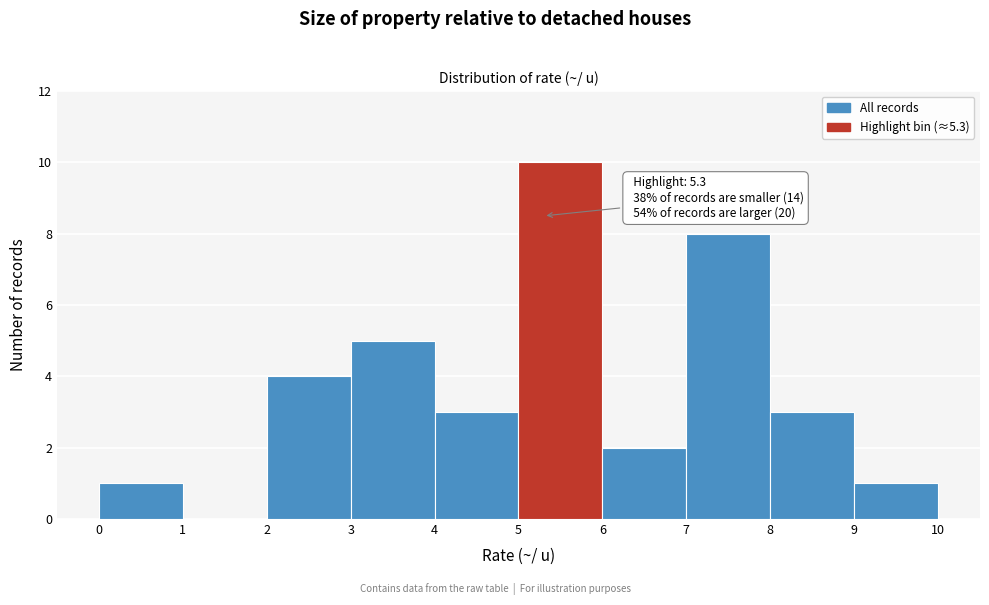

Which range on the x-axis has the tallest bar?

5 to 6